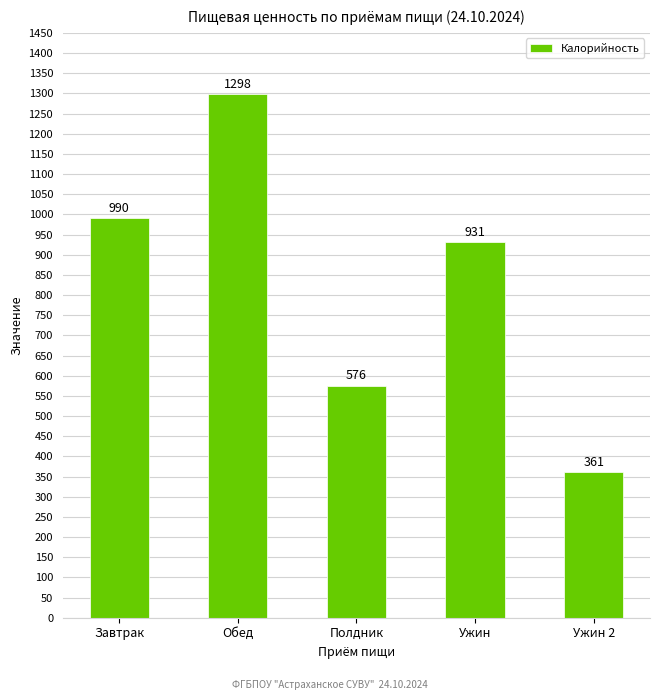

Count the number of data series in this chart.

1